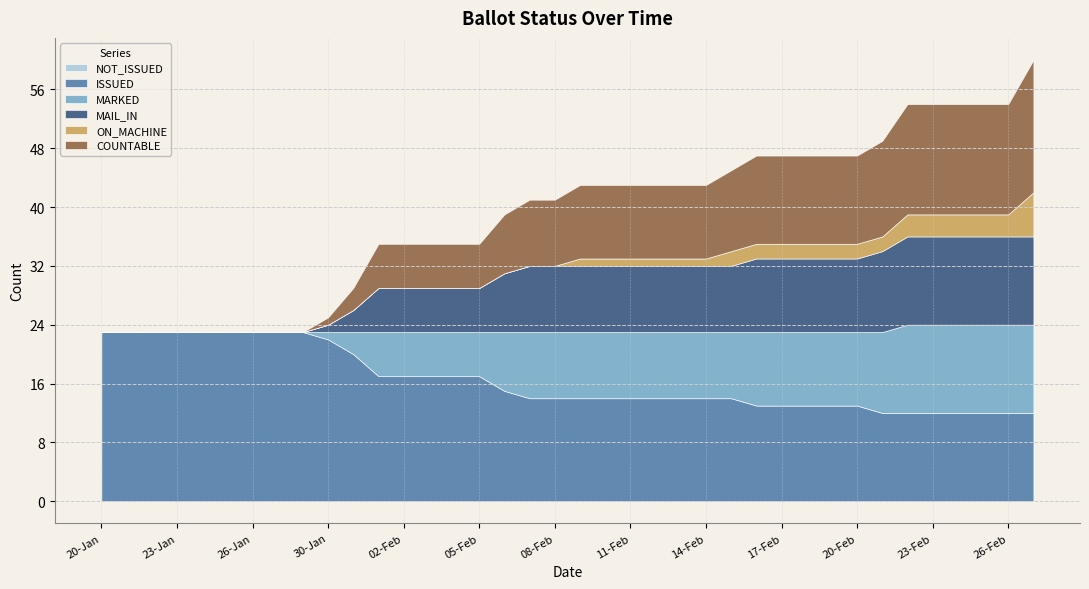

At 09-Feb, list the series in order from largest to smallest.

ISSUED, COUNTABLE, MAIL_IN, MARKED, ON_MACHINE, NOT_ISSUED